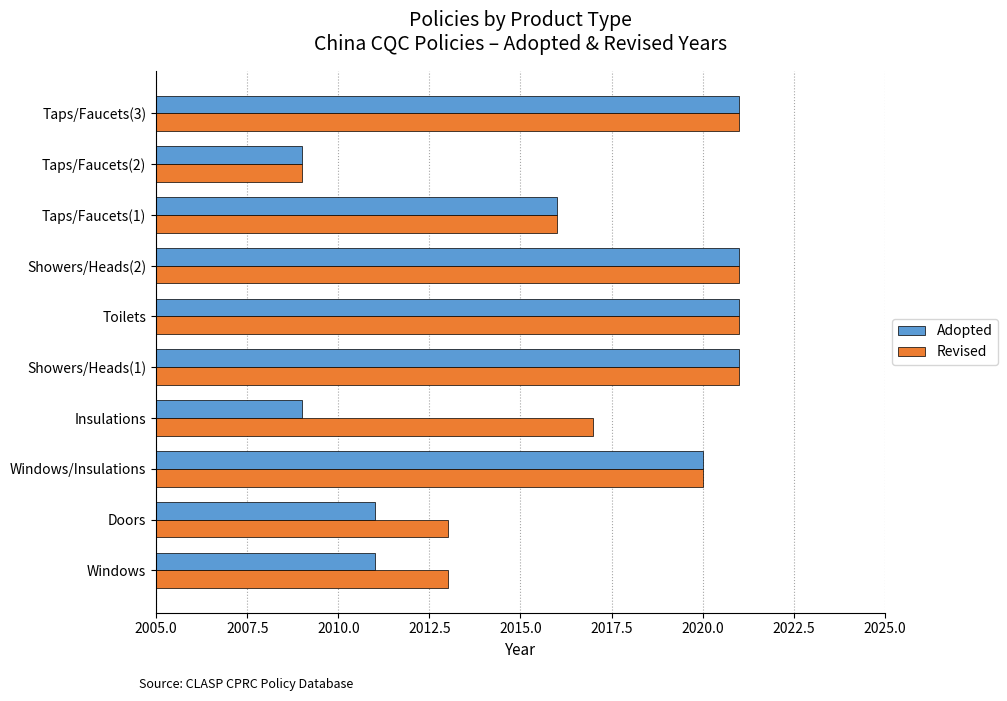

Rank the series at Windows from highest to lowest value.

Revised, Adopted